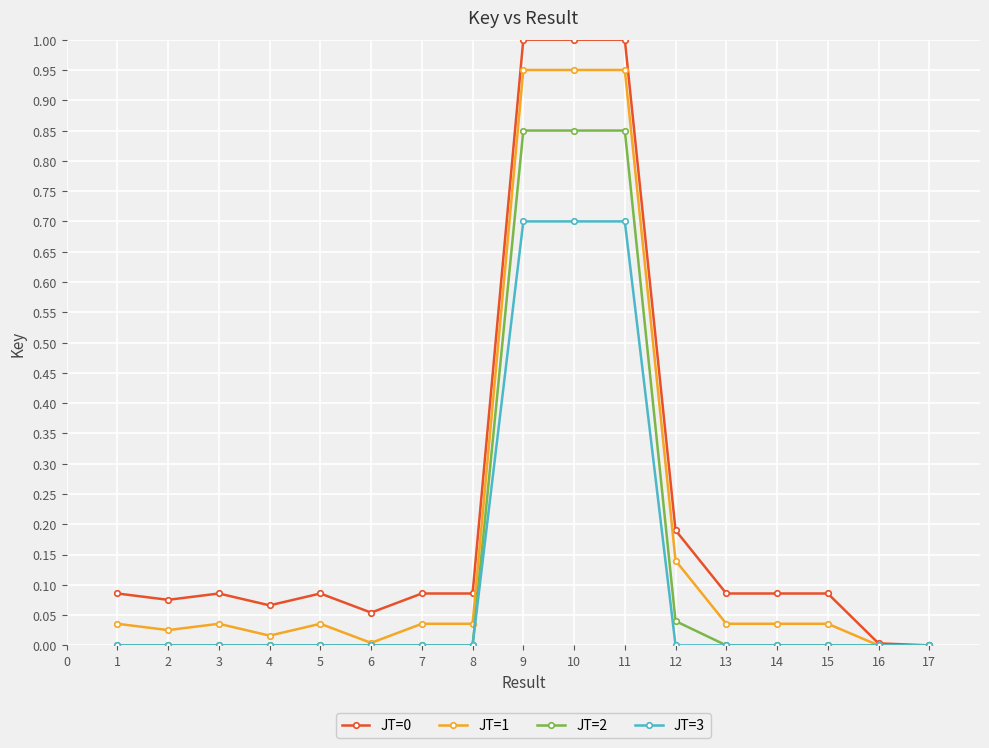

The value of JT=1 at 16 is 0.0. True or false?

True